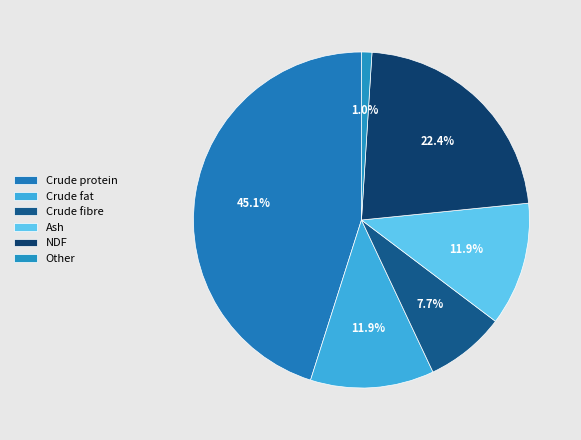

Is there any slice that represents more than half of the pie?

No